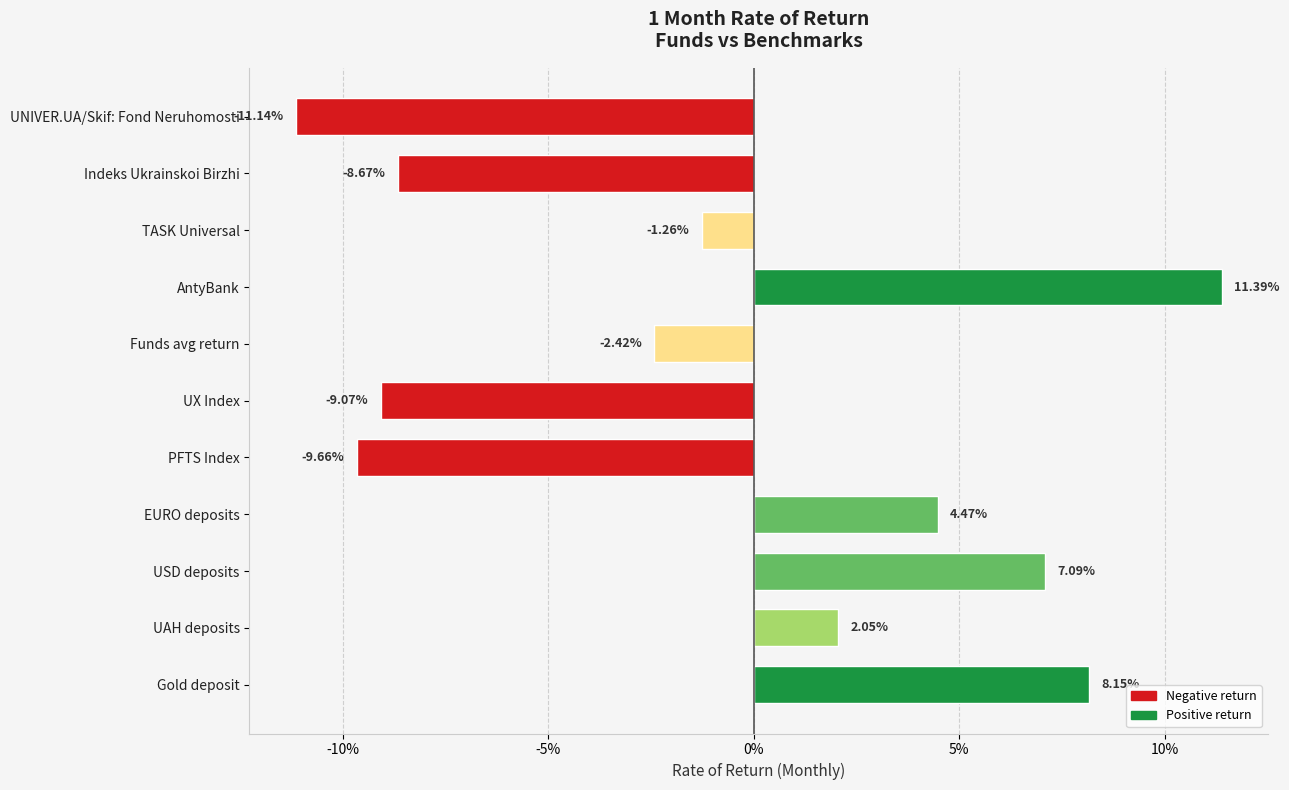

Are the bars horizontal?

Yes